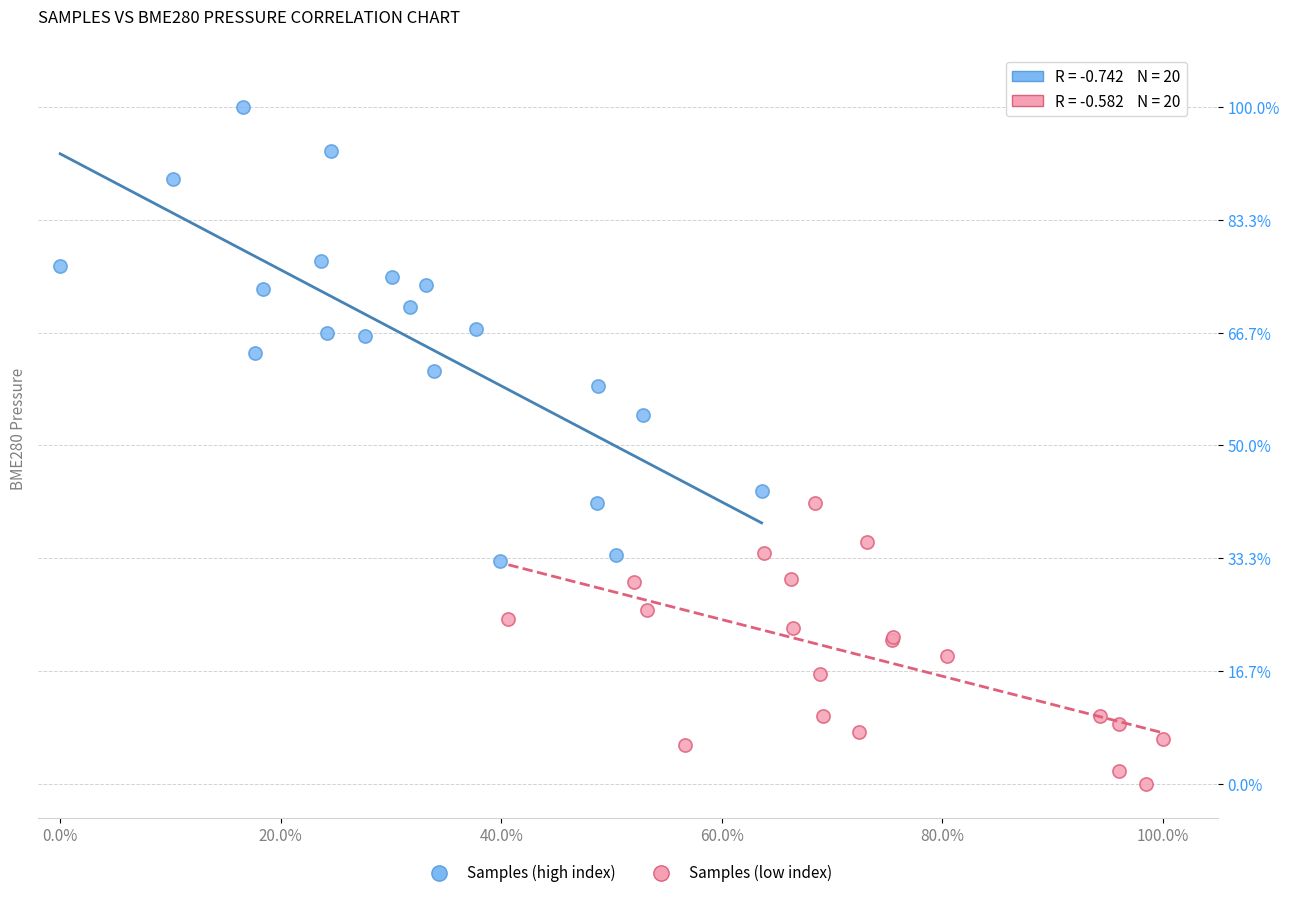

Which series reaches the maximum Y coordinate?

Samples (high index)